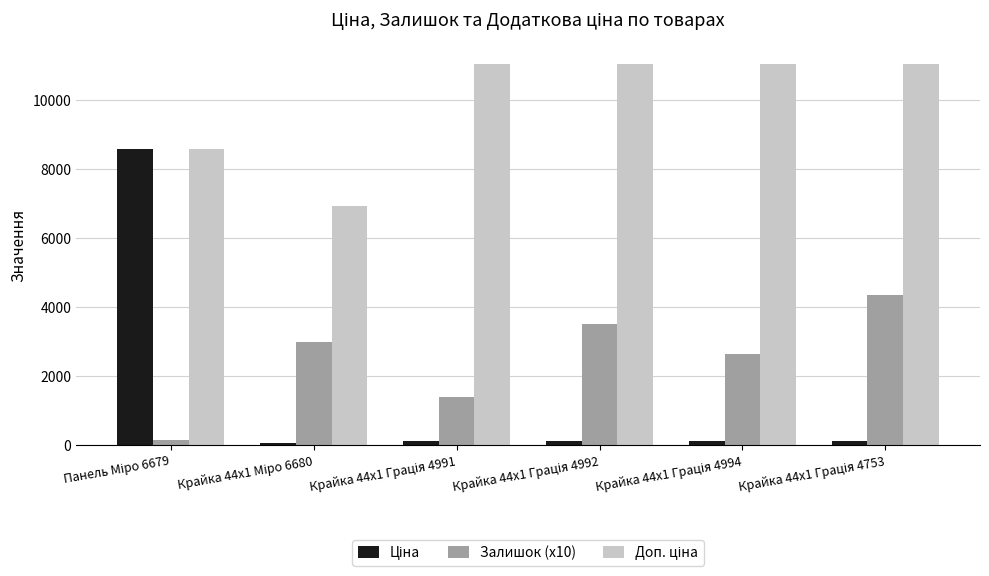

What is the maximum value shown in the chart?

11055.0